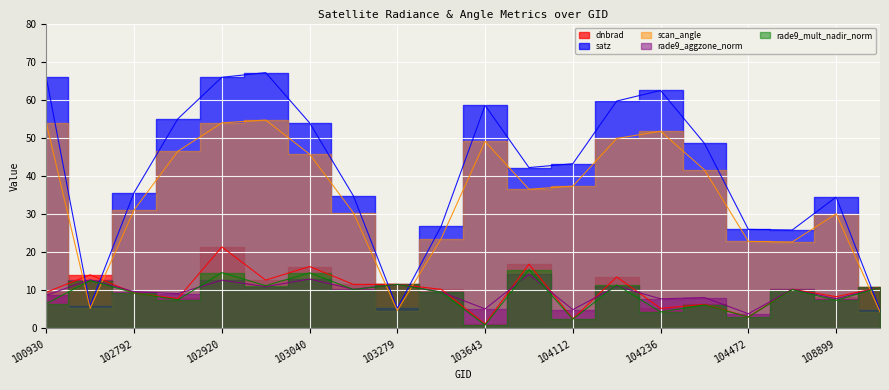

What is the value of the scan_angle point at the 16th from the left?

41.6